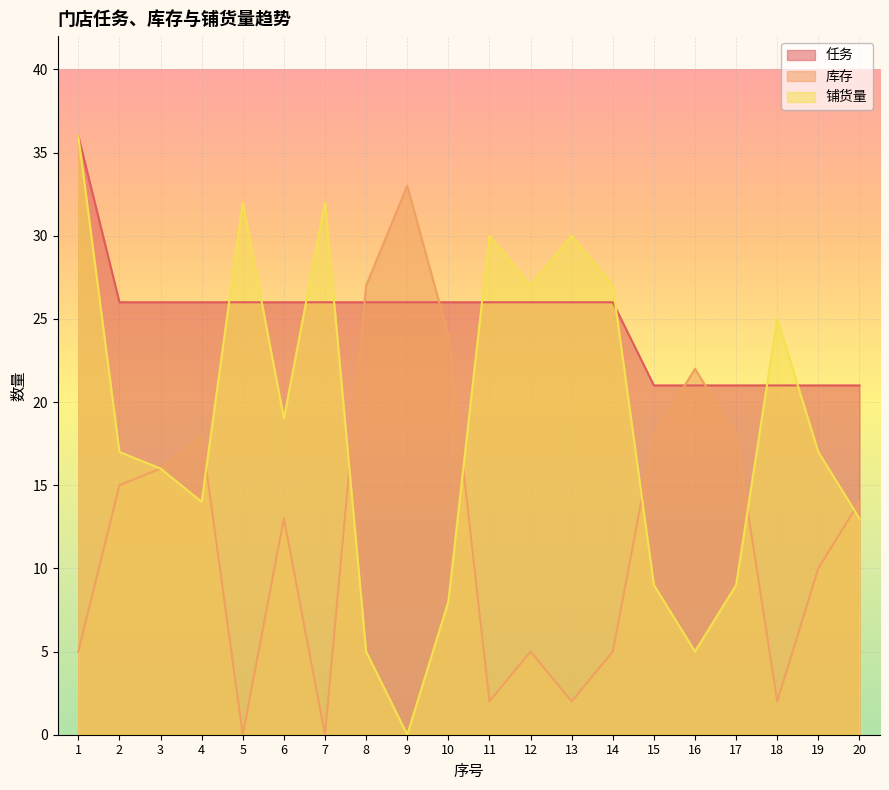

Rank the series at 16 from lowest to highest value.

铺货量, 任务, 库存